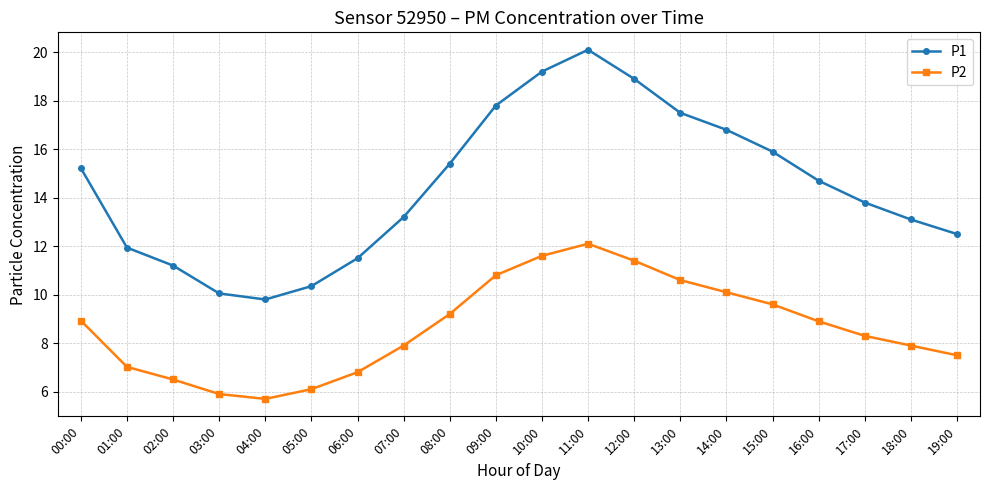

How many lines are shown in the chart?

2